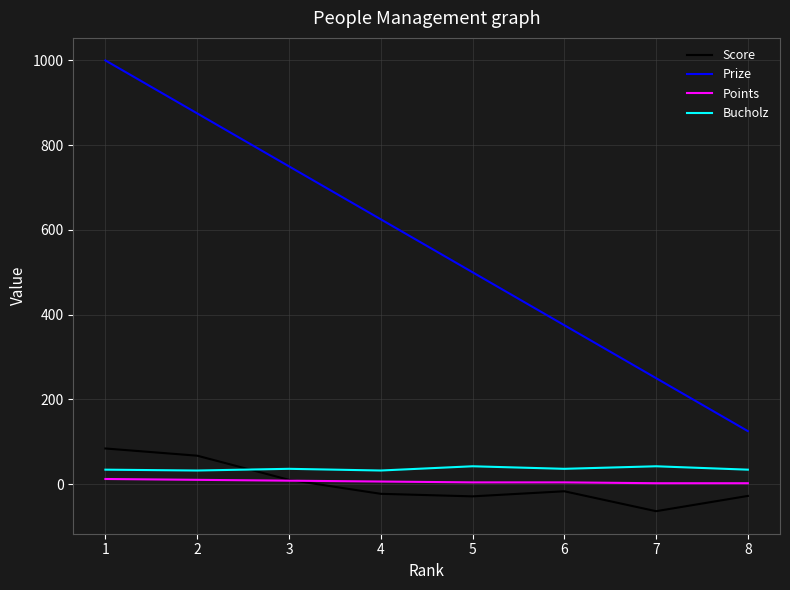

Is the value of Bucholz at 5 greater than the value of Points at 8?

Yes